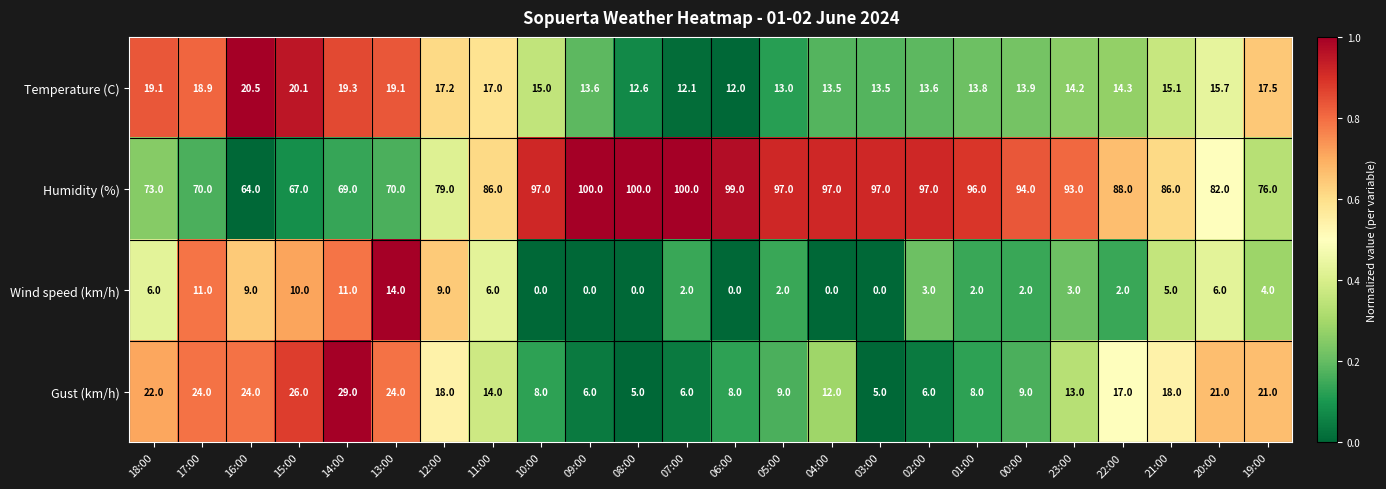

What is the highest value of the Humidity (%) series?

100.0